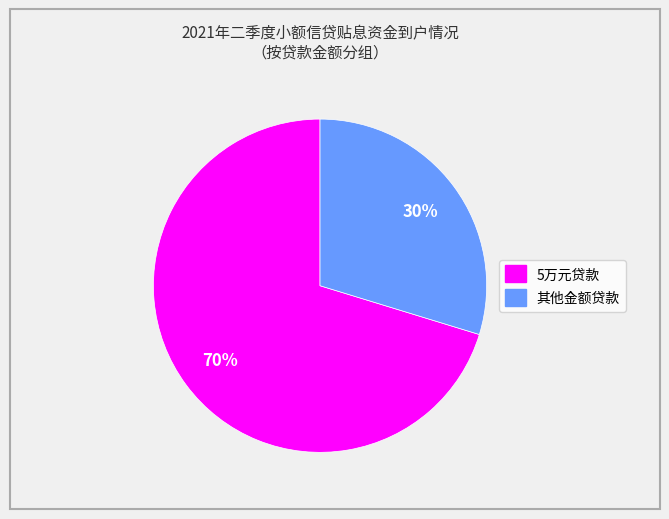

Count the number of slices in the pie.

2